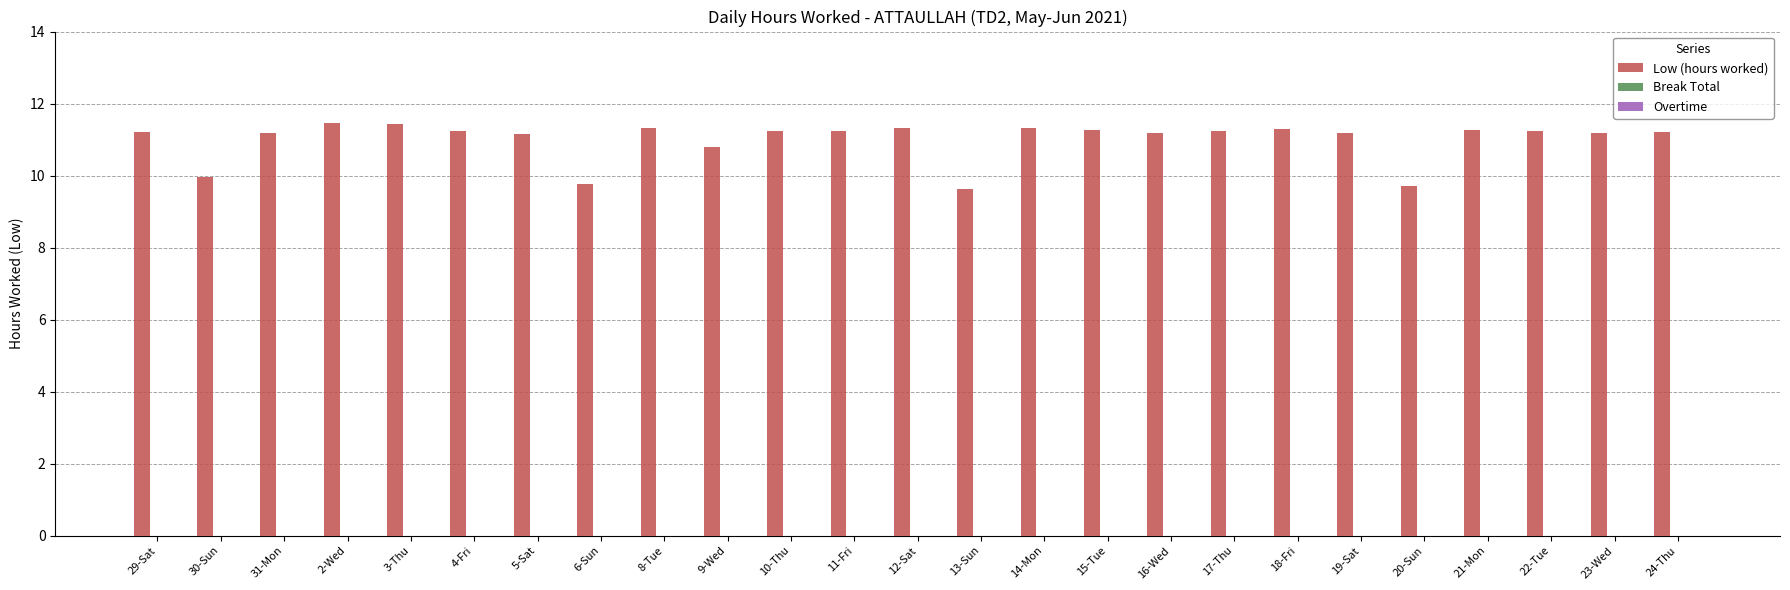

What is the label of the 14th bar from the left?

13-Sun